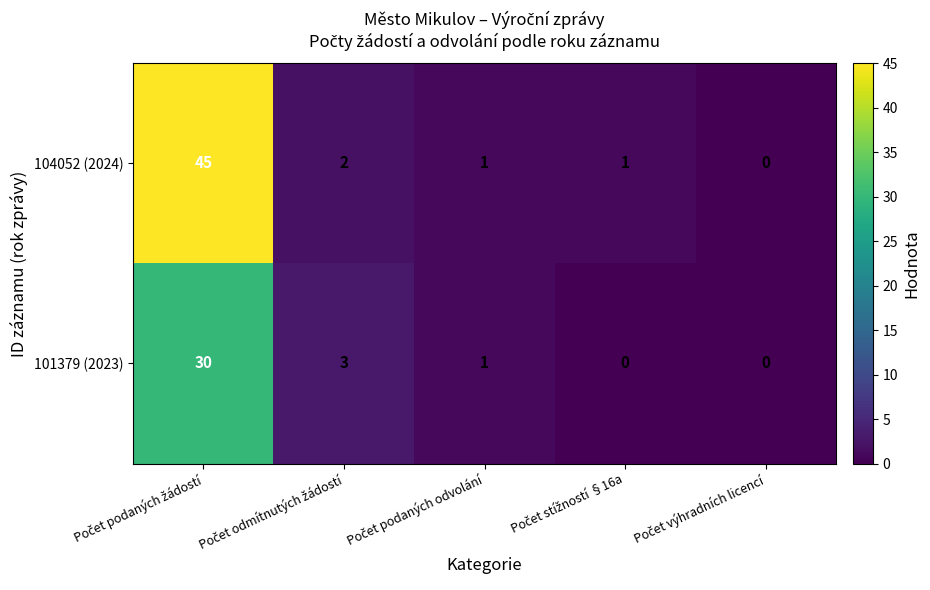

What is the highest value of the 101379 (2023) series?

30